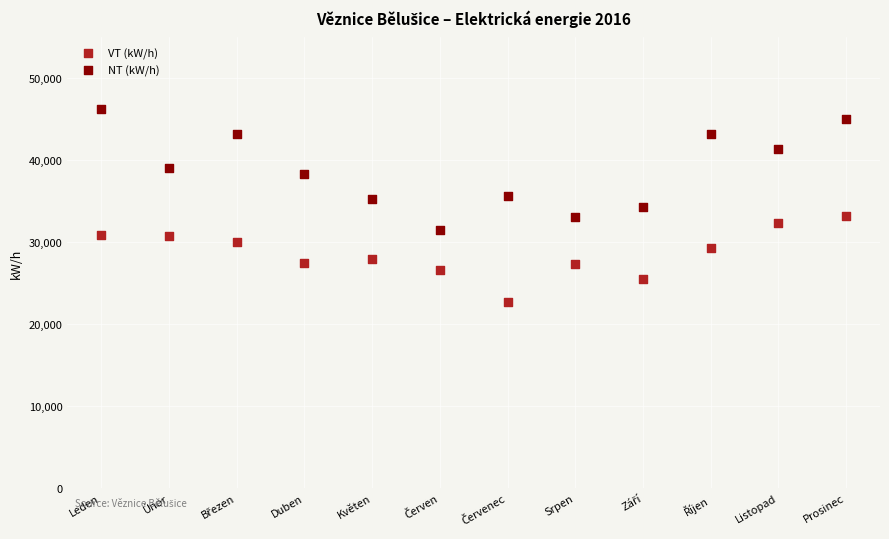

Which series contains the highest Y value?

NT (kW/h)